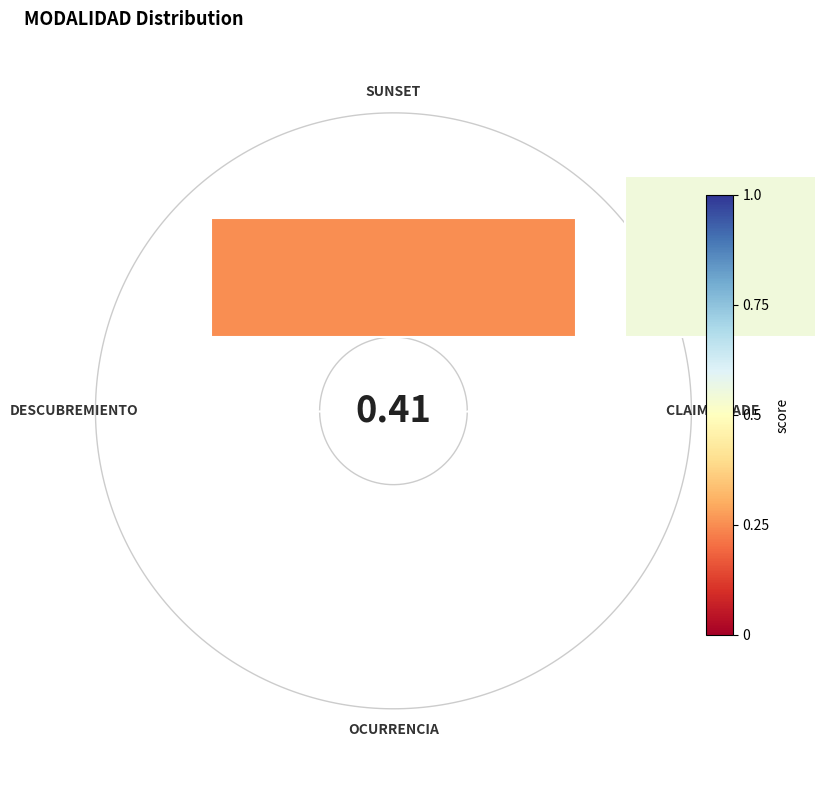

Rank the categories by value from highest to lowest.

DESCUBREMIENTO, CLAIMS MADE, OCURRENCIA, SUNSET